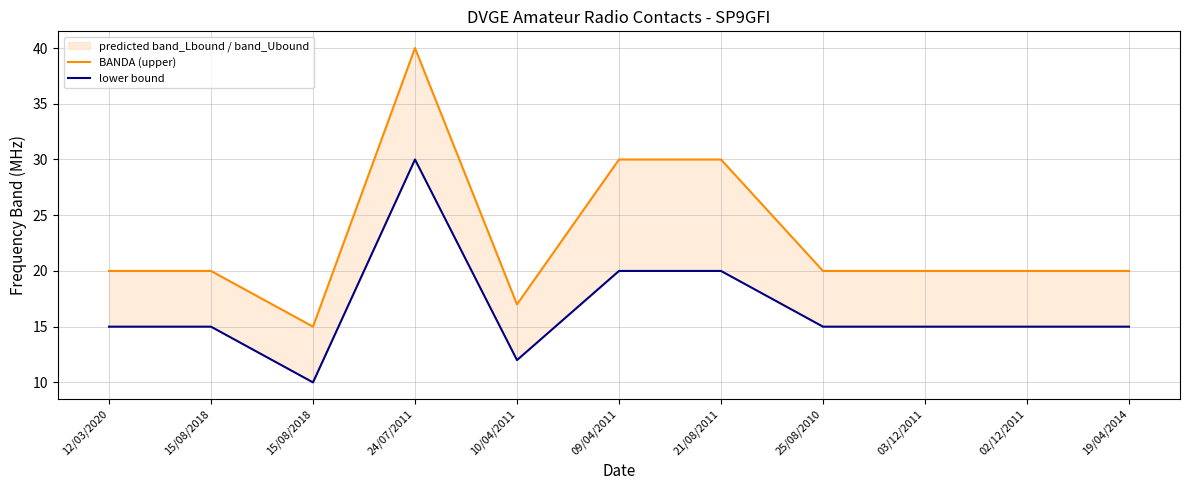

What is the difference between the second highest and minimum values in the BANDA (upper) series?

15